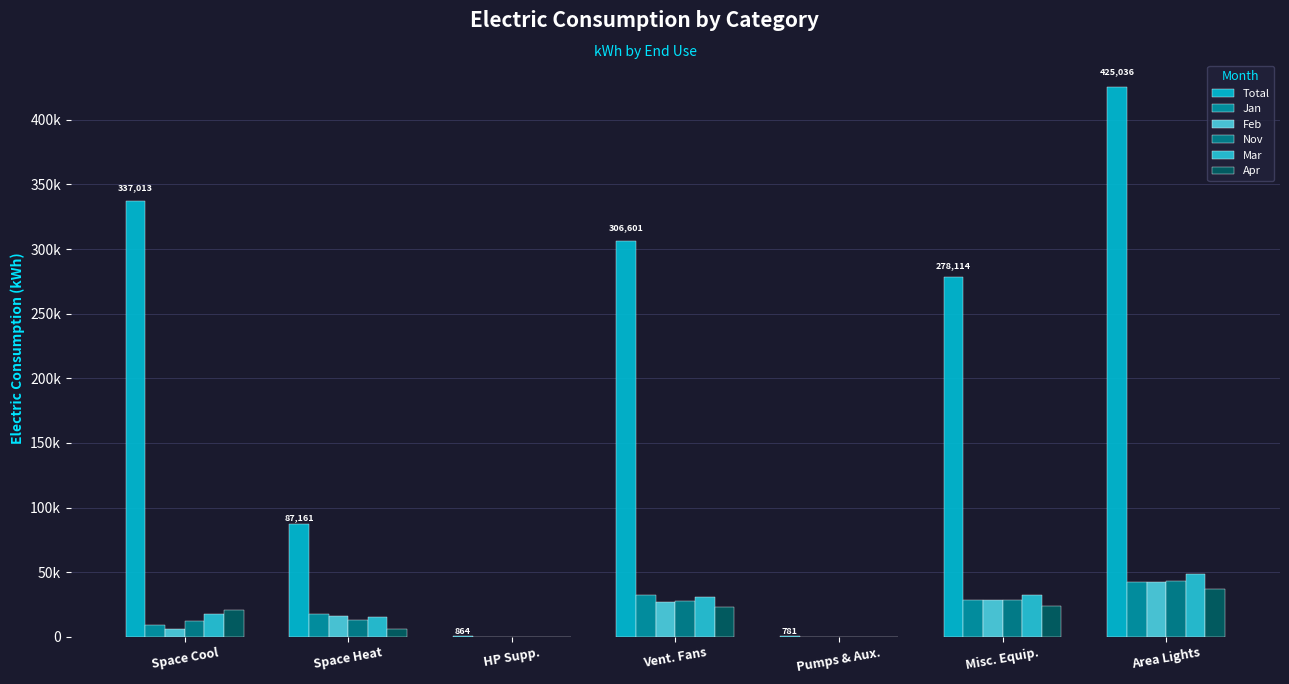

Does the chart contain stacked bars?

No